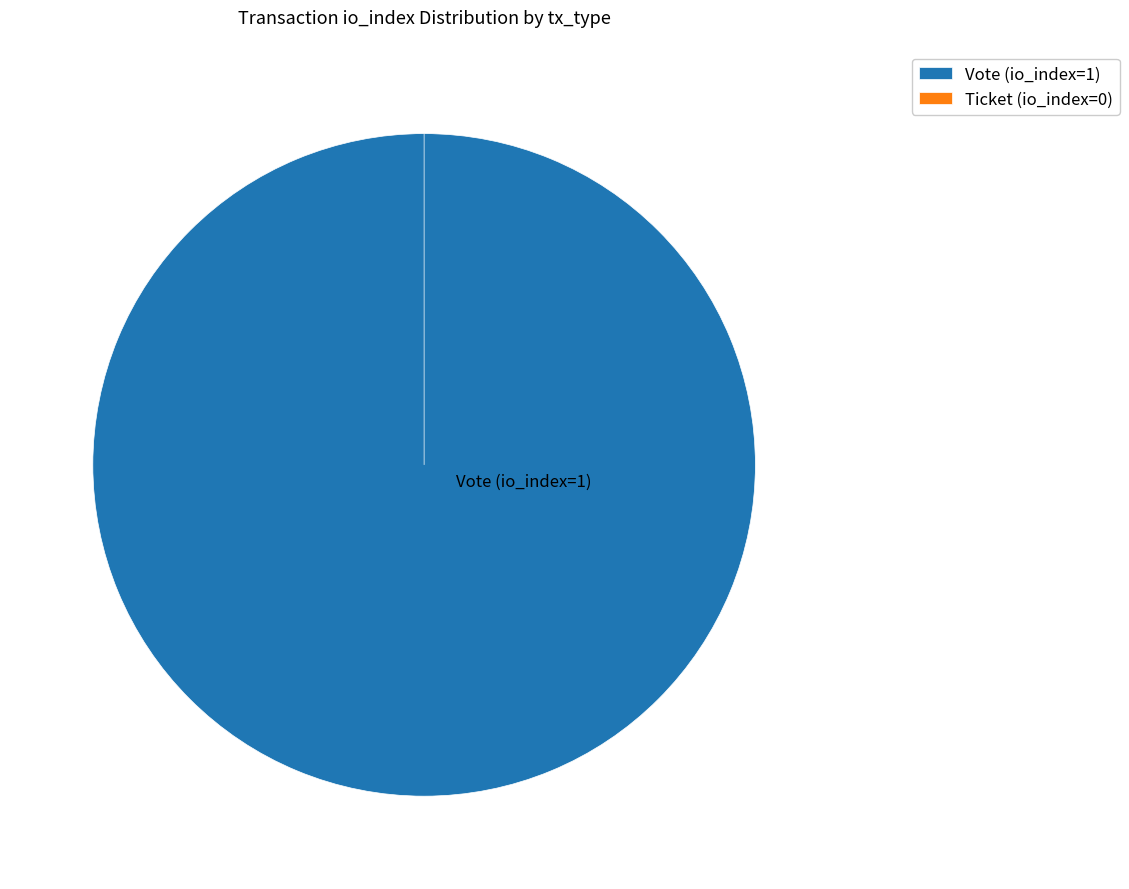

Is it true that Vote (io_index=1) is 92% of the pie?

False